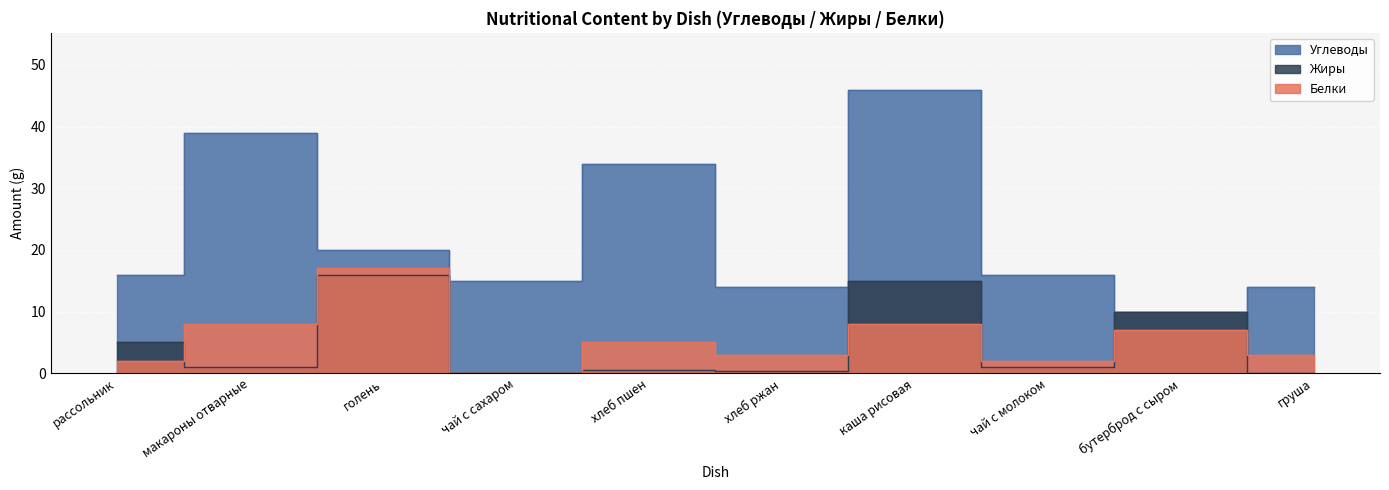

What is the difference between the Белки values at бутерброд с сыром and рассольник?

5.0